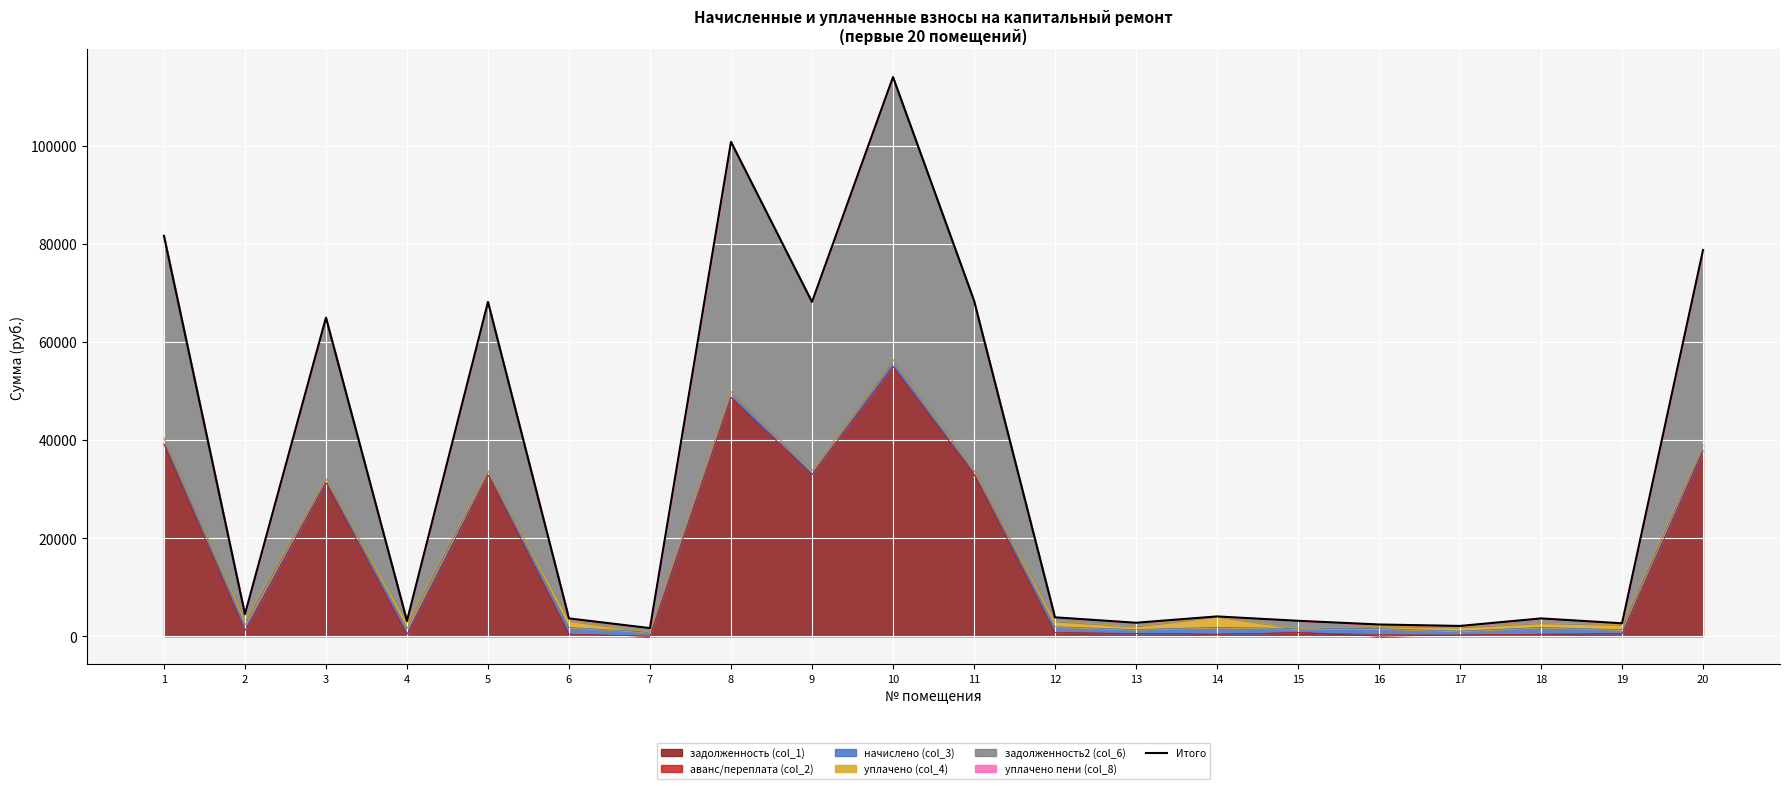

What is the approximate value at 20?

78736.3